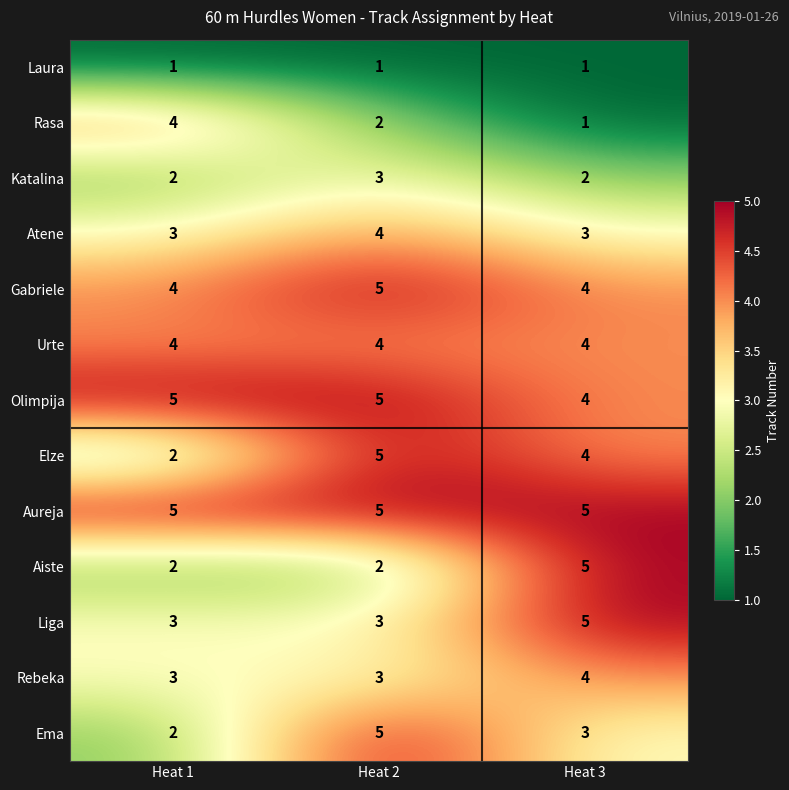

The Laura series shows 1 at Heat 2. True or false?

True